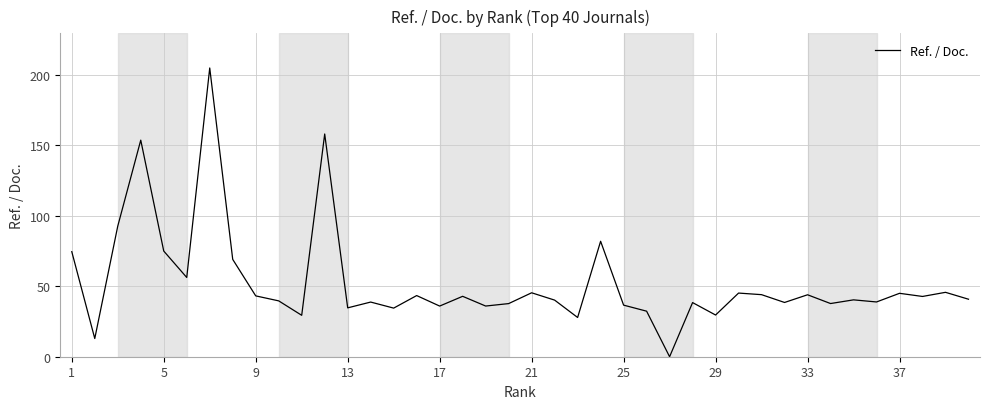

What is the difference between the maximum and minimum values?

204.6